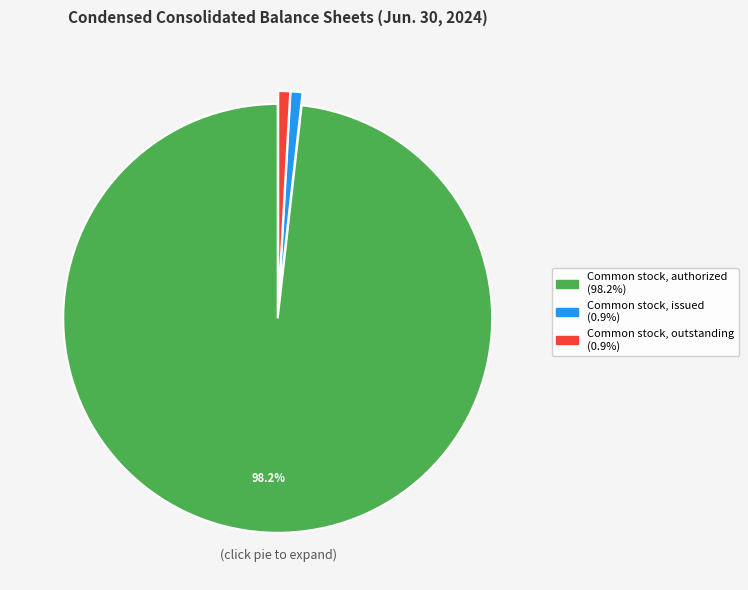

Which category has the biggest portion of the pie?

Common stock, authorized